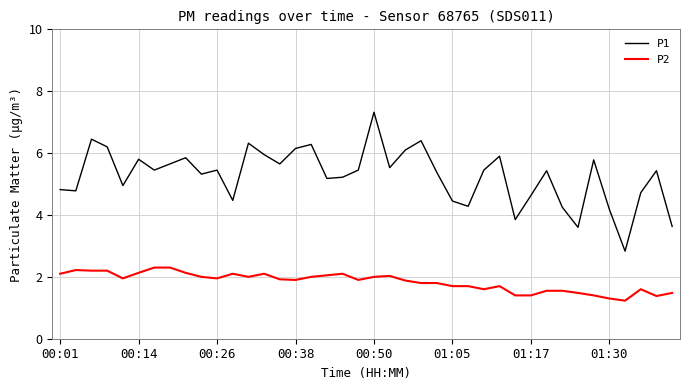

True or false: P2 and P1 cross at least once.

False